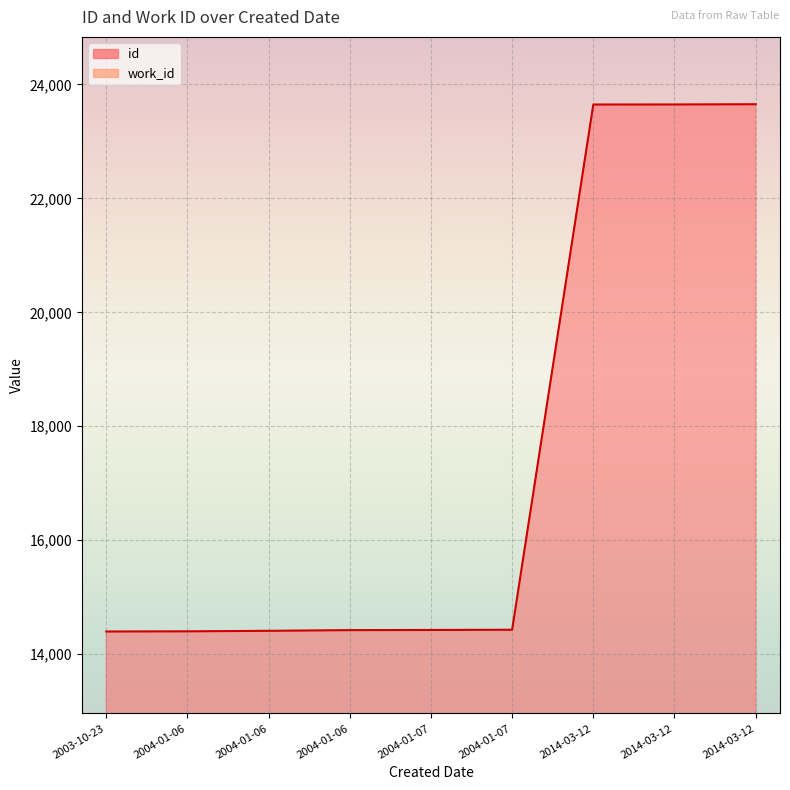

Reading left to right, extract all data points from this chart.

id: 2003-10-23=14396	2004-01-06=14399	2004-01-06=14408	2004-01-06=14420	2004-01-07=14423	2004-01-07=14427	2014-03-12=23648	2014-03-12=23649	2014-03-12=23653
work_id: 2003-10-23=5366	2004-01-06=5366	2004-01-06=5366	2004-01-06=5366	2004-01-07=5366	2004-01-07=5366	2014-03-12=7841	2014-03-12=7841	2014-03-12=7841